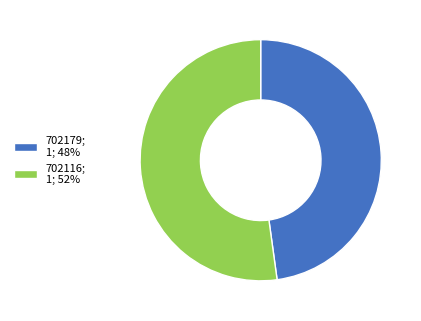

Combined, do 702179; 1; 48% and 702116; 1; 52% account for over 50%?

Yes